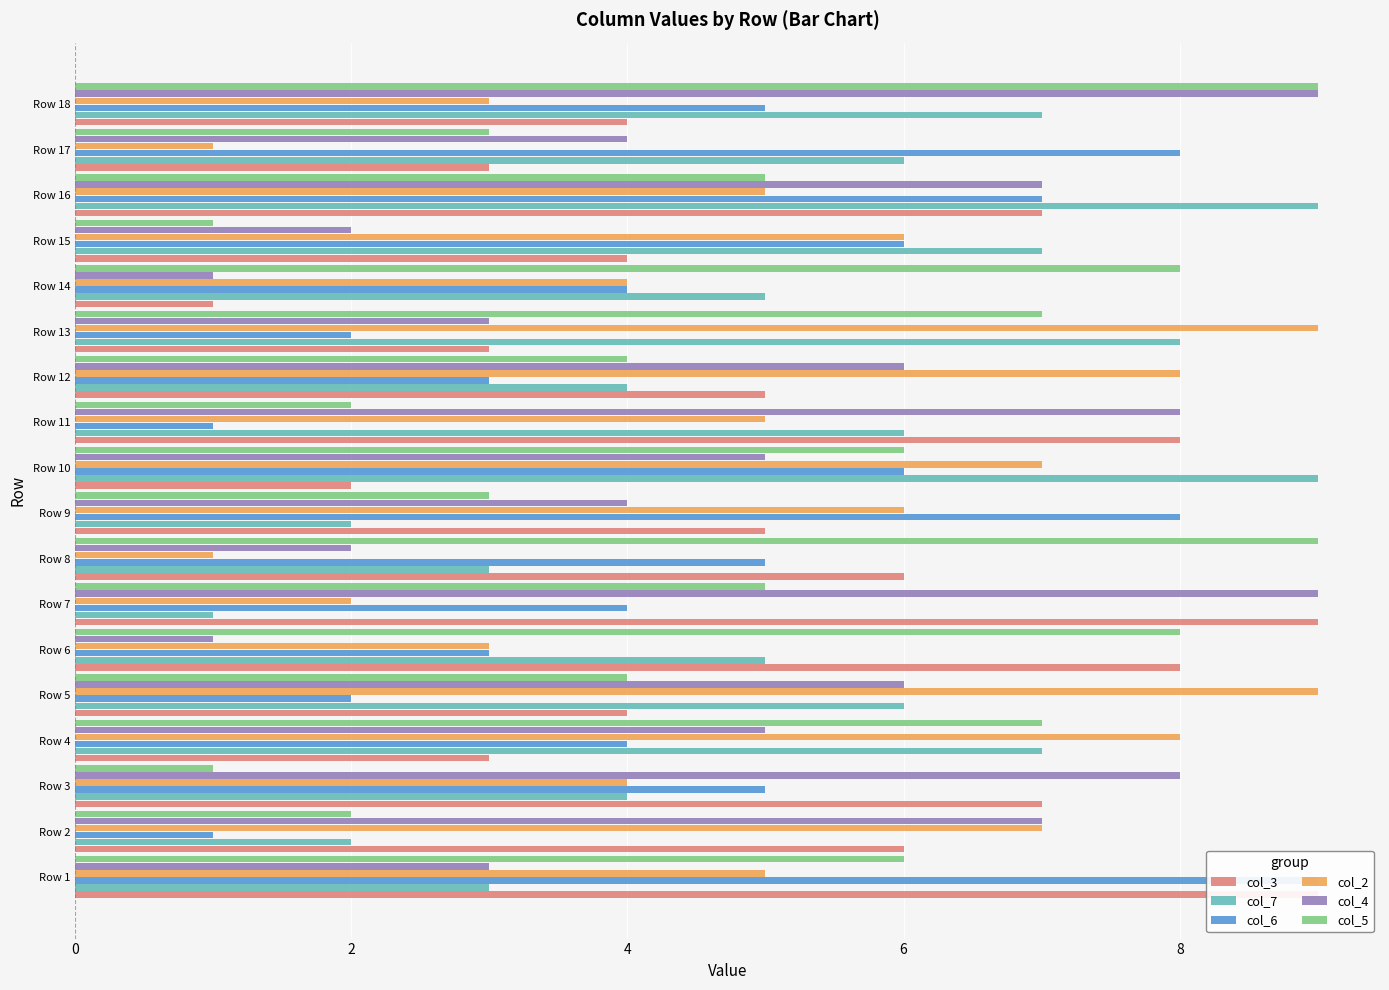

Between Row 3 and Row 15, which is larger?

Row 3